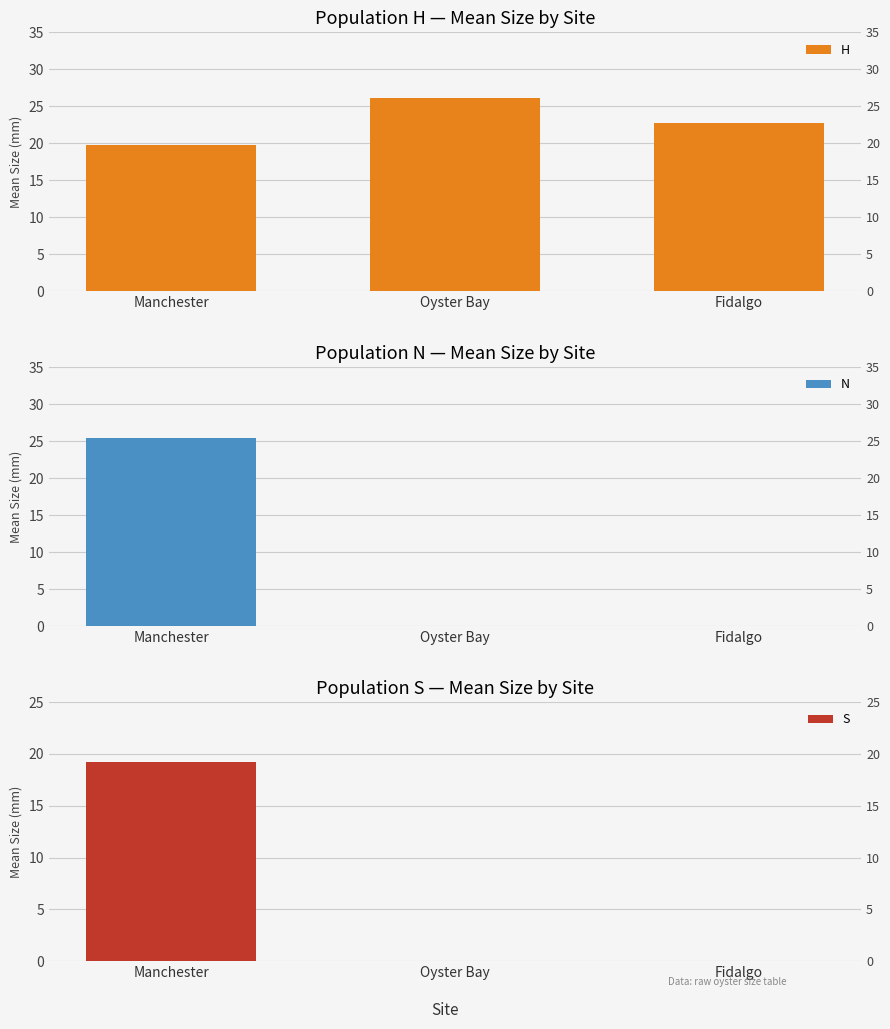

What is the average value of the H series?

22.9